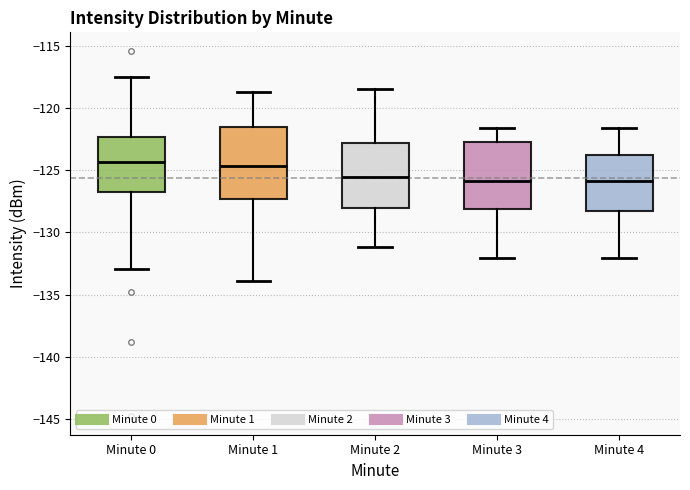

Reading left to right, transcribe this box plot: for each box, give where its median line is, the range the box spans, and where its two whiskers end, as read against the y-axis. The values are not printed on the chart, so give them approximately, as read against the axis.

Minute 0: median -124.5, box -127.0 to -122.5, whiskers -133.0 to -117.5
Minute 1: median -124.5, box -127.5 to -121.5, whiskers -134.0 to -118.5
Minute 2: median -125.5, box -128.0 to -123.0, whiskers -131.0 to -118.5
Minute 3: median -126.0, box -128.0 to -122.5, whiskers -132.0 to -121.5
Minute 4: median -126.0, box -128.5 to -123.5, whiskers -132.0 to -121.5